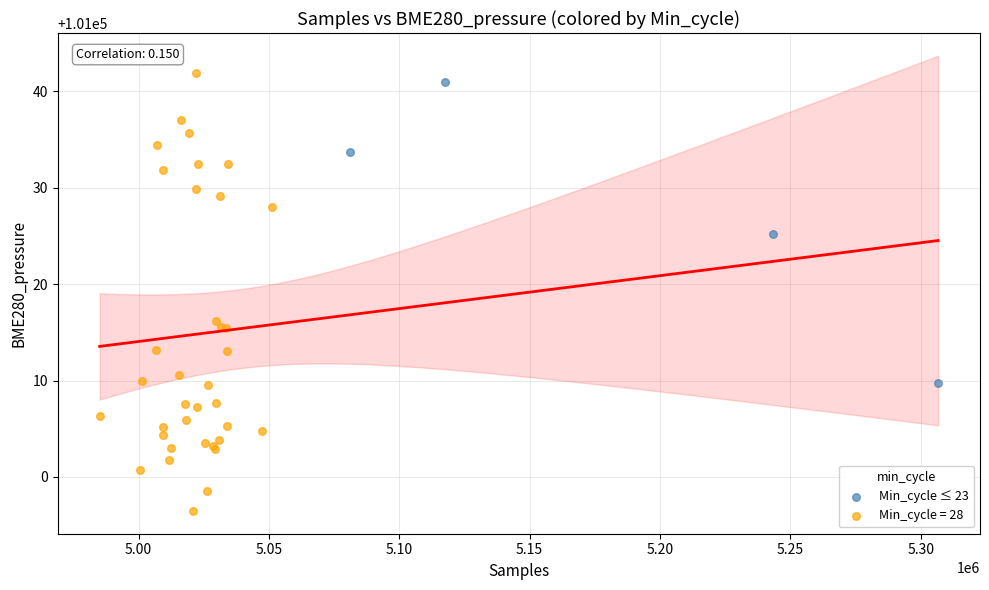

Which series has the widest spread of Y values?

Min_cycle = 28